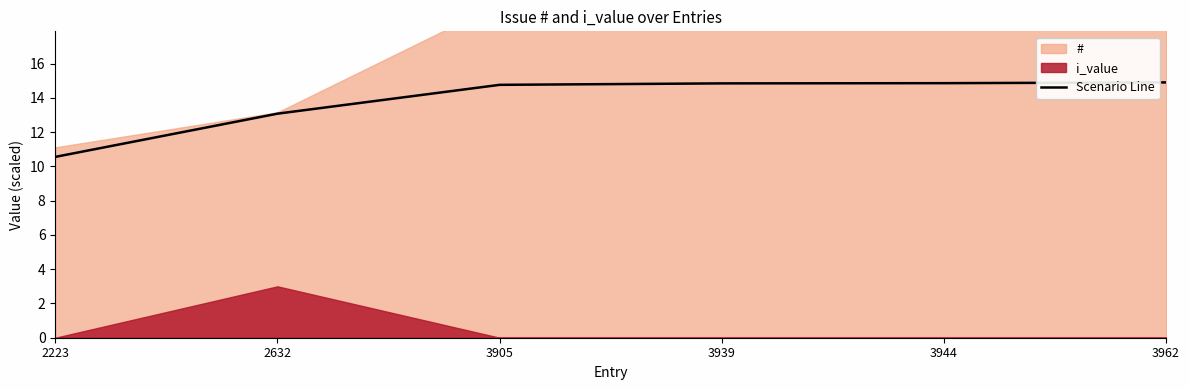

Reading left to right, extract all data points from this chart.

2223=10.6	2632=13.1	3905=14.8	3939=14.8	3944=14.9	3962=14.9